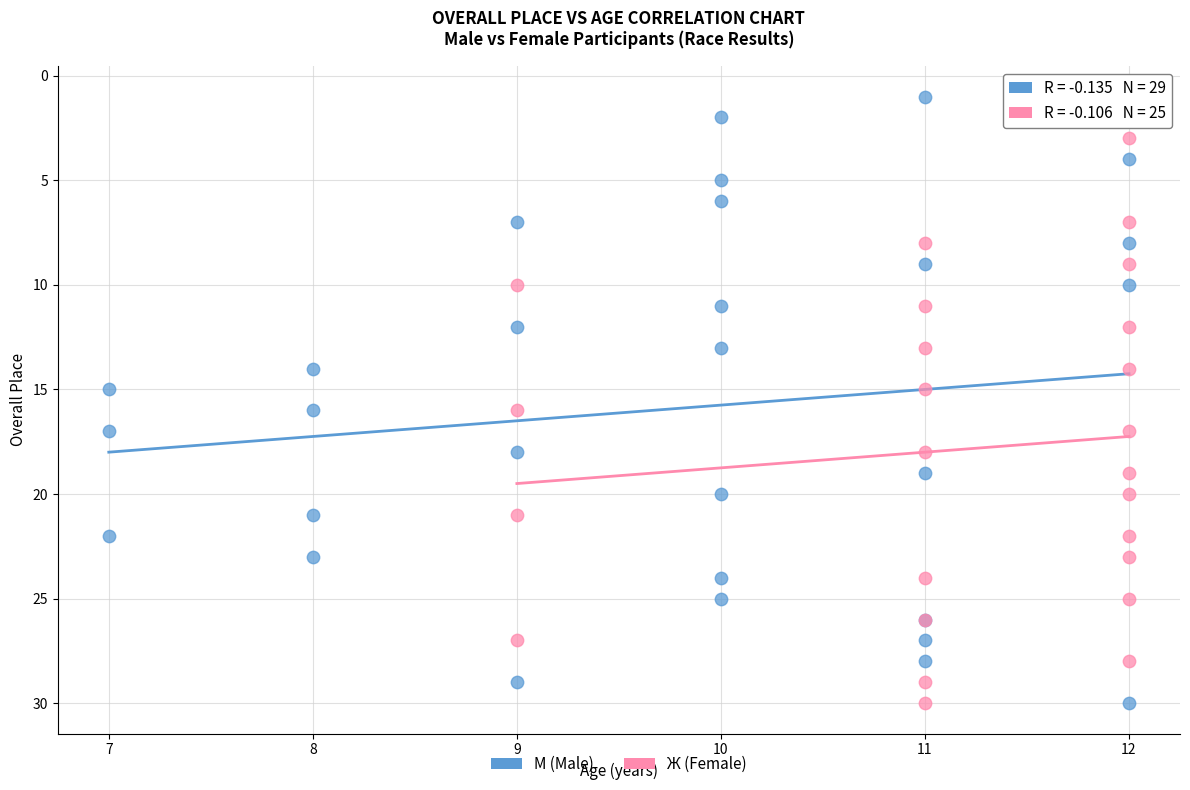

Which series has the largest Y range (max minus min)?

М (Male)